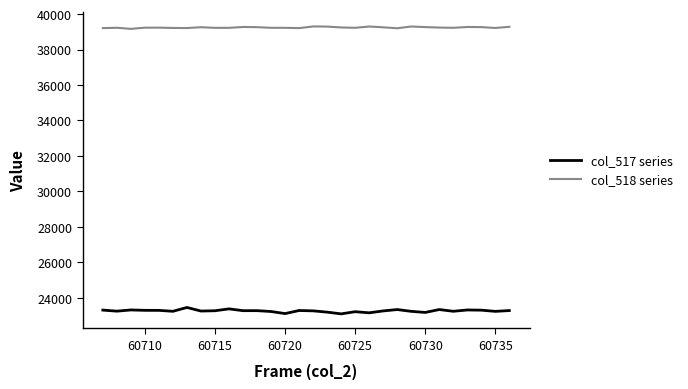

What is the maximum value shown in the chart?

39301